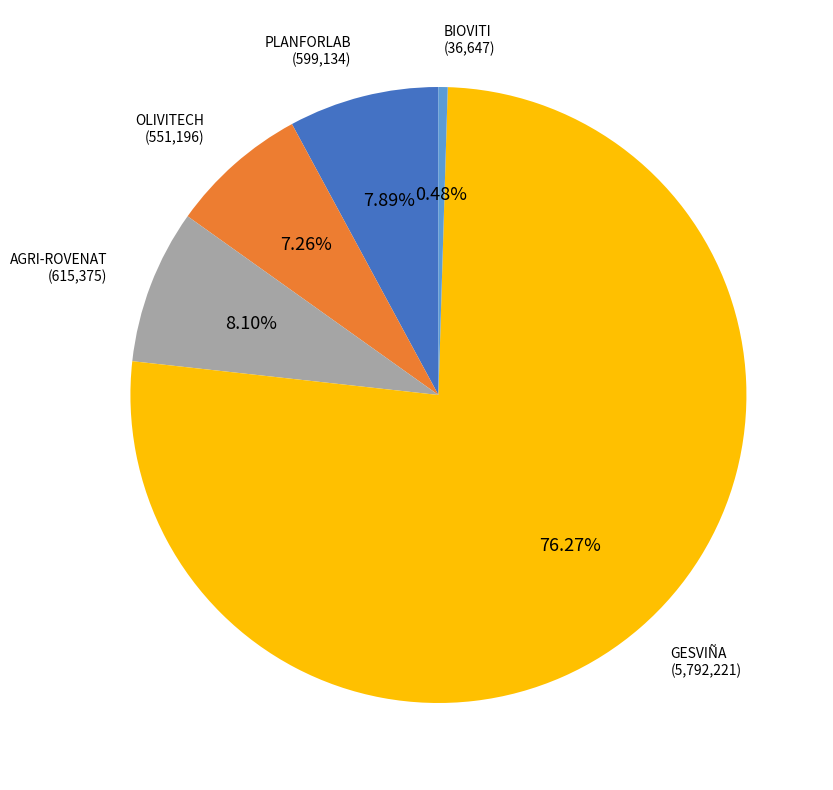

Does BIOVITI represent more than half of the total?

No